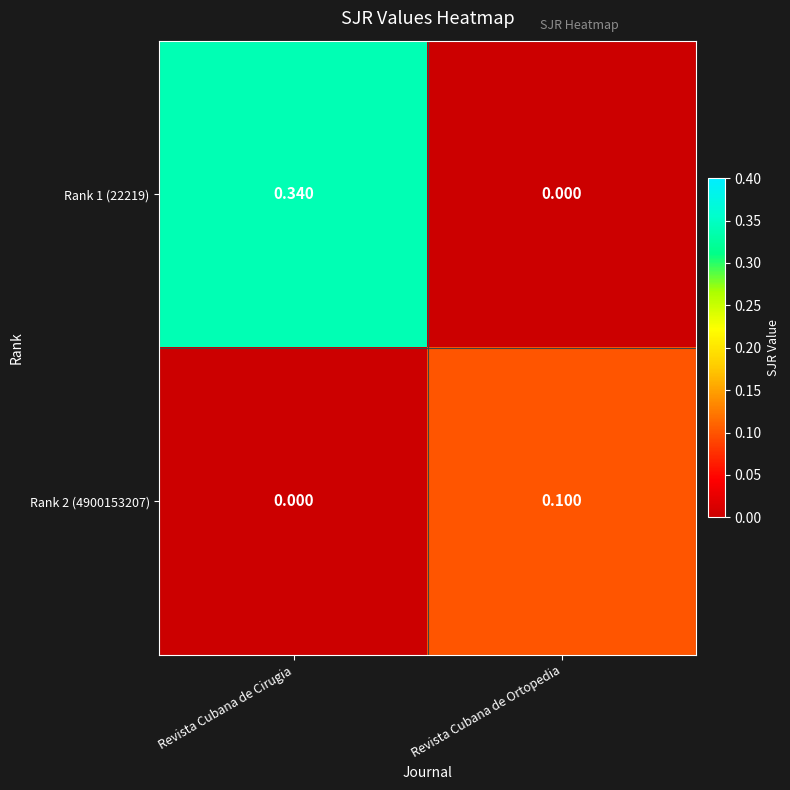

What is the total value across all series at Revista Cubana de Ortopedia?

0.1